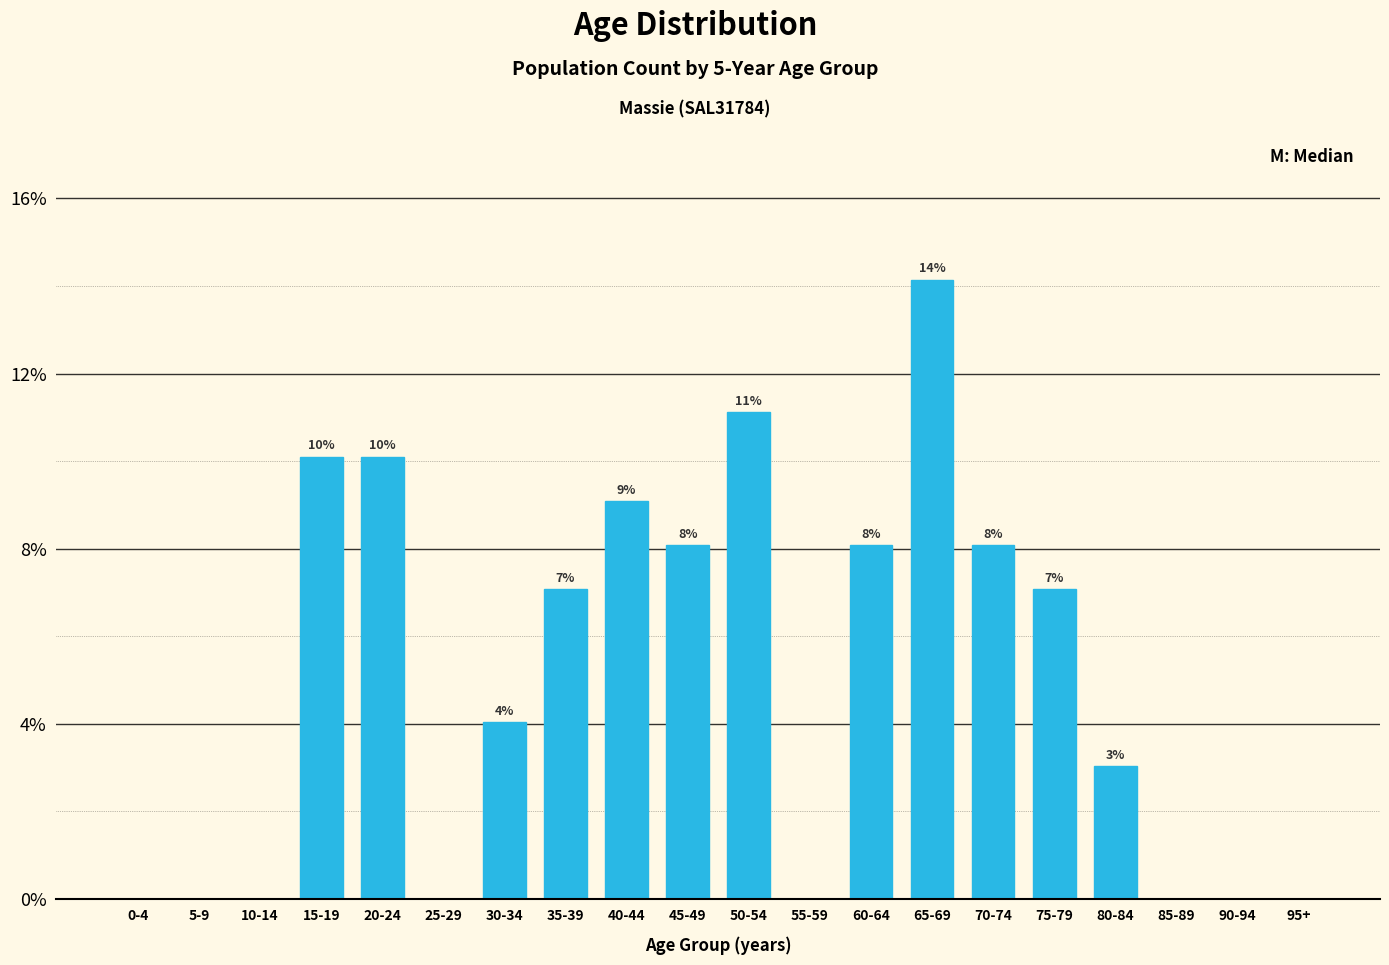

Are the bars horizontal?

No